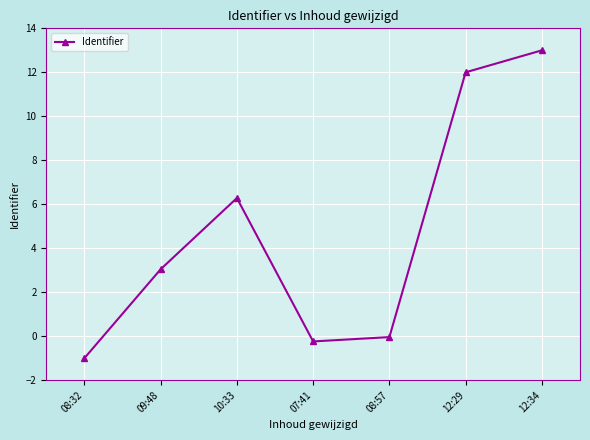

How many interior local peaks (higher than both neighbors) does the data have?

1